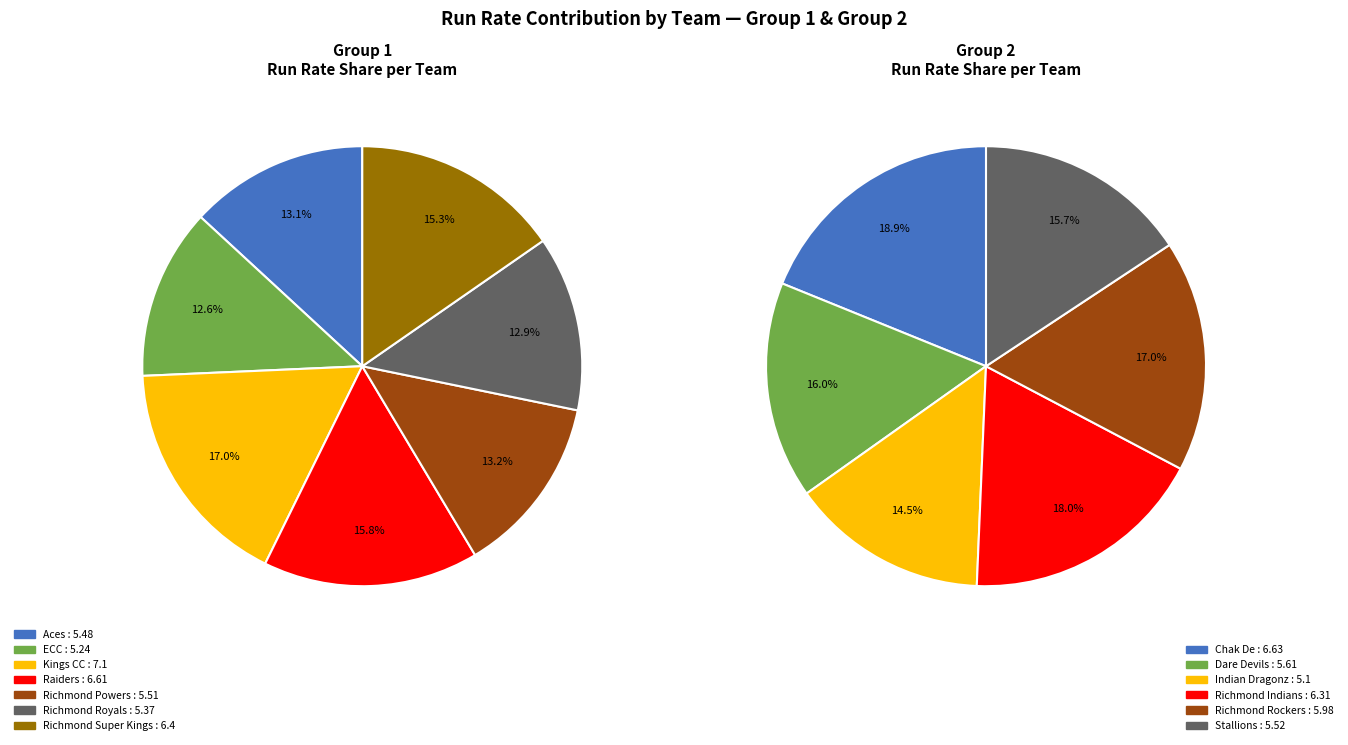

Is it true that Raiders is 16% of the pie?

True